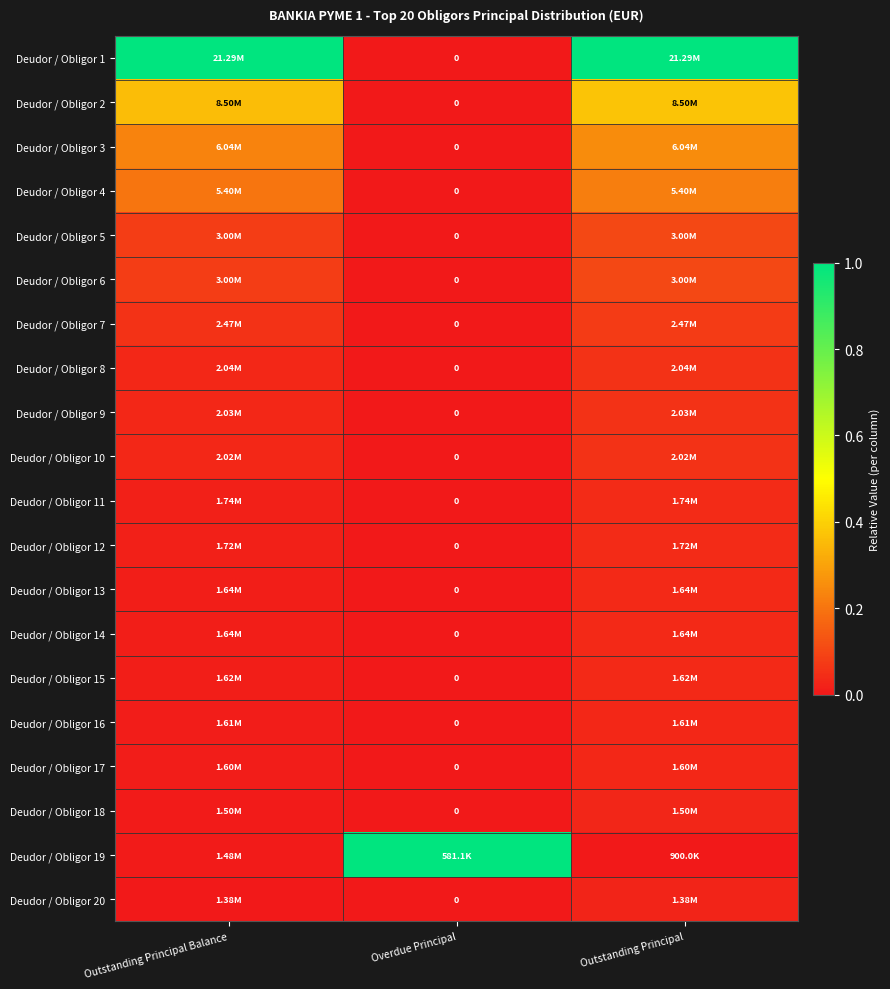

How many values in Deudor / Obligor 9 are above zero?

2